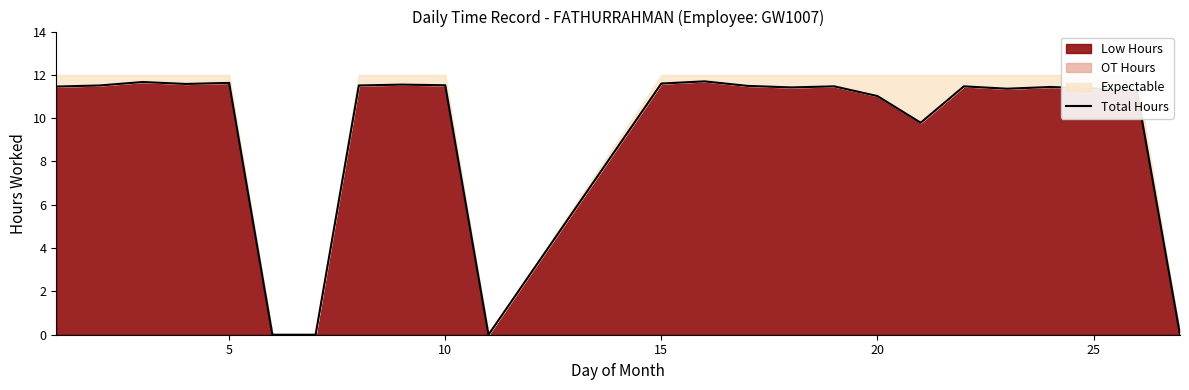

How many interior local valleys (lower than both neighbors) does the data have?

5